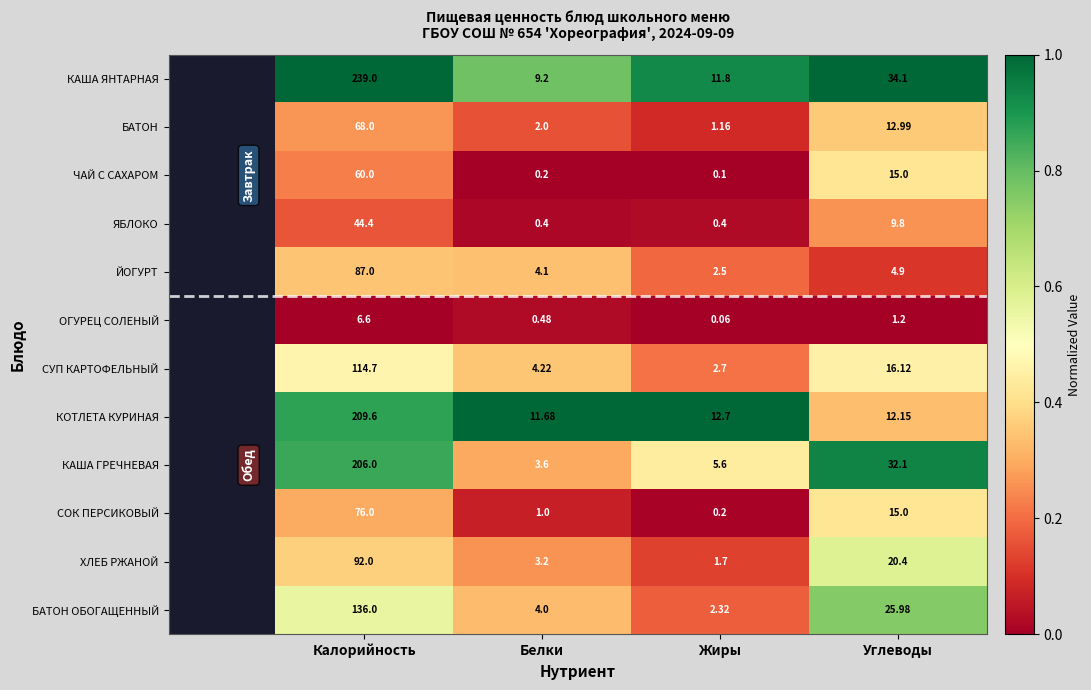

Is the value of ЧАЙ С САХАРОМ at Жиры greater than the value of ЙОГУРТ at Белки?

No